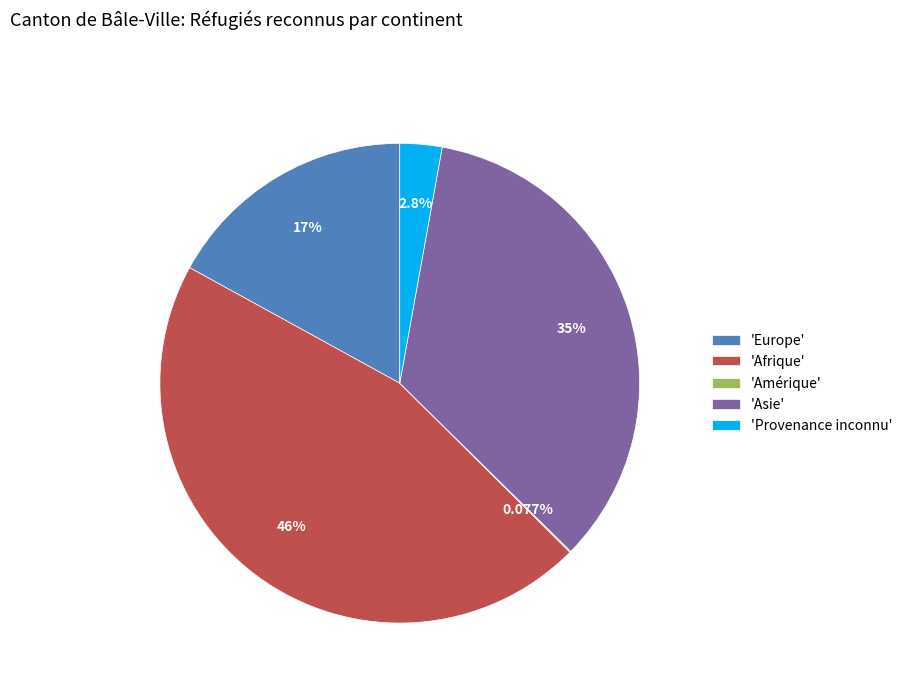

Does any single category account for the majority?

No